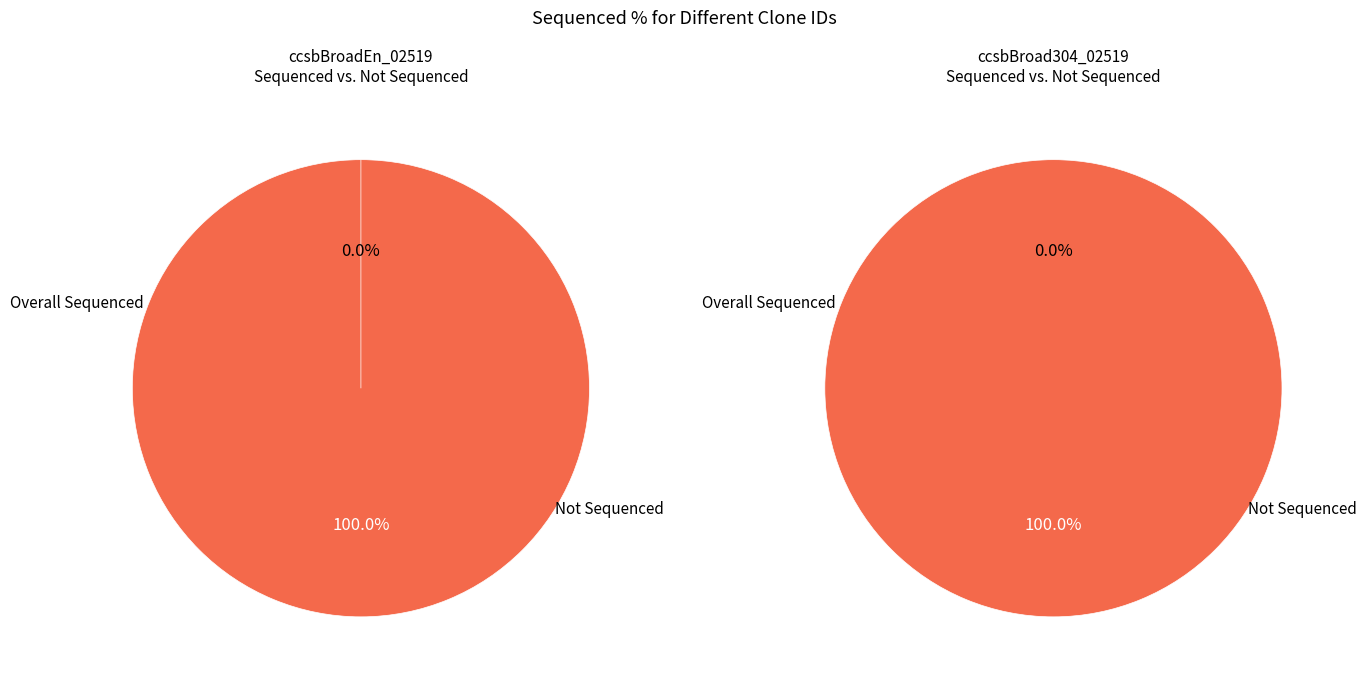

Count the number of slices in the pie.

2